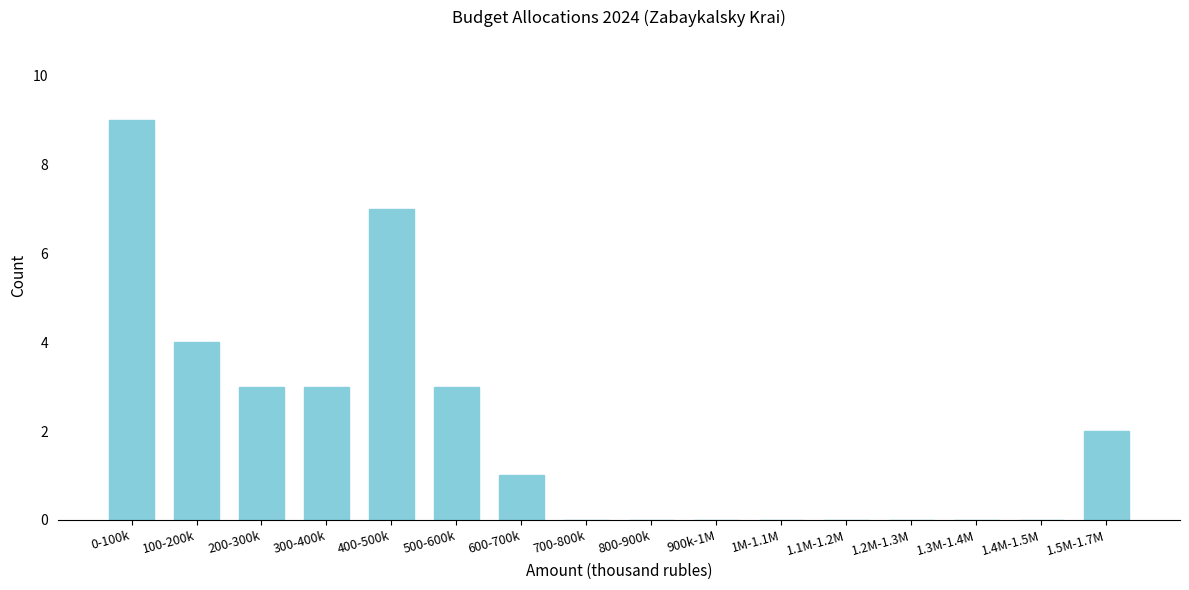

Reading left to right, transcribe all the data shown in this chart.

0-100k=9	100-200k=4	200-300k=3	300-400k=3	400-500k=7	500-600k=3	600-700k=1	700-800k=0	800-900k=0	900k-1M=0	1M-1.1M=0	1.1M-1.2M=0	1.2M-1.3M=0	1.3M-1.4M=0	1.4M-1.5M=0	1.5M-1.7M=2